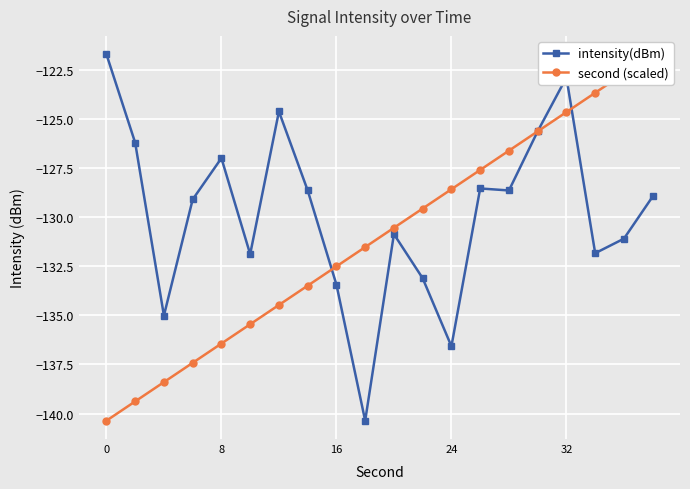

What is the value of the intensity(dBm) point at the 8th from the left?

-128.6